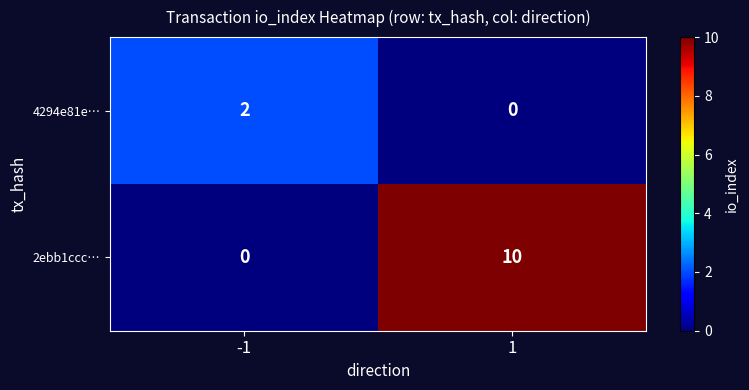

Reading left to right, what are all the values shown in this chart?

4294e81e…: 2	0
2ebb1ccc…: 0	10